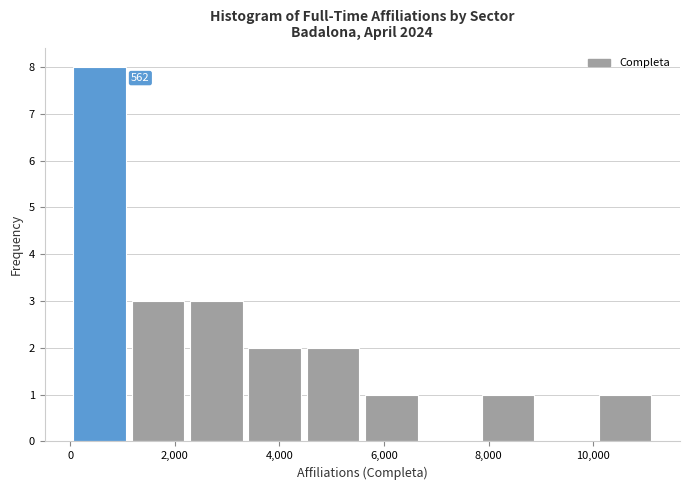

Which range on the x-axis has the tallest bar?

0 to 1200